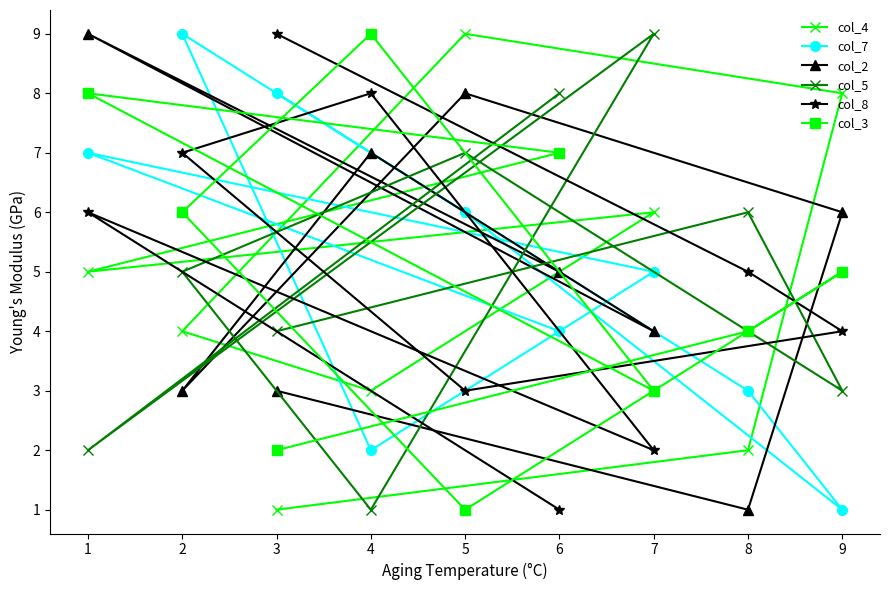

Rank the categories by col_8 value from lowest to highest.

6, 7, 5, 9, 8, 1, 2, 4, 3